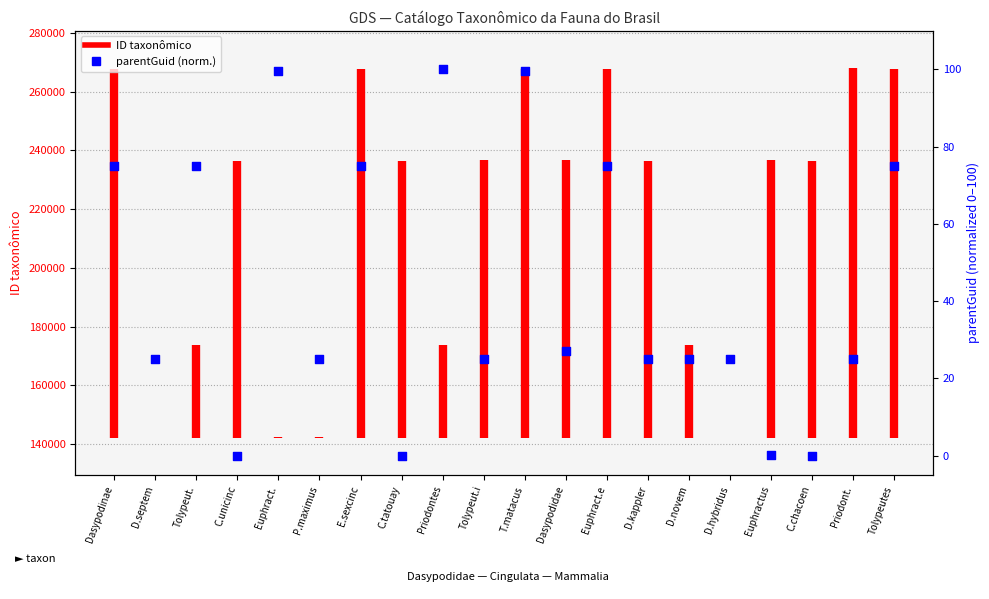

What is the change in value from D.septem to Tolypeut.?

+49.9